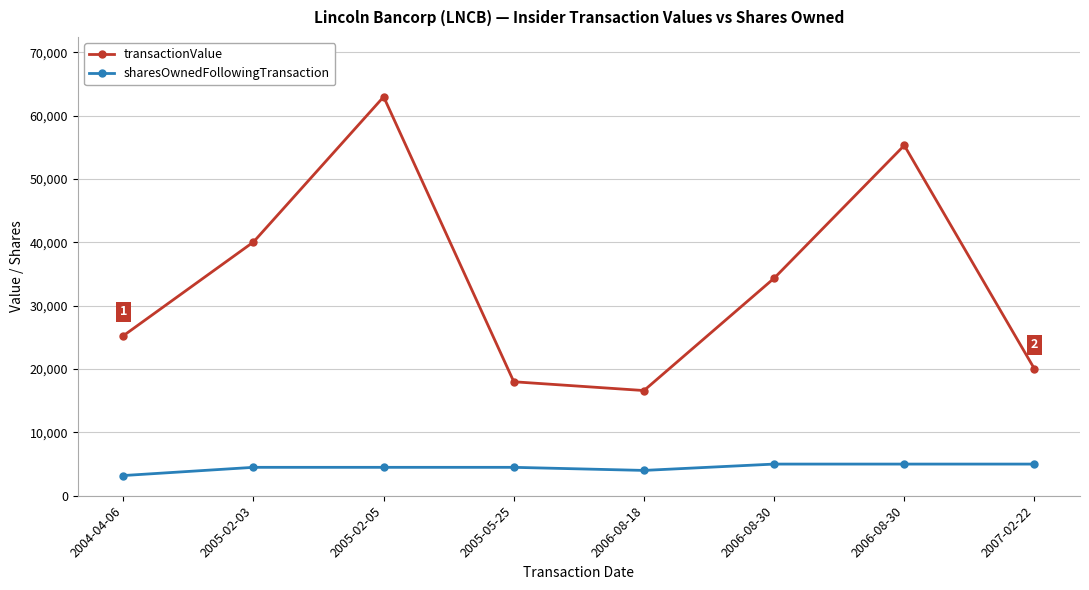

Count the number of data series in this chart.

2